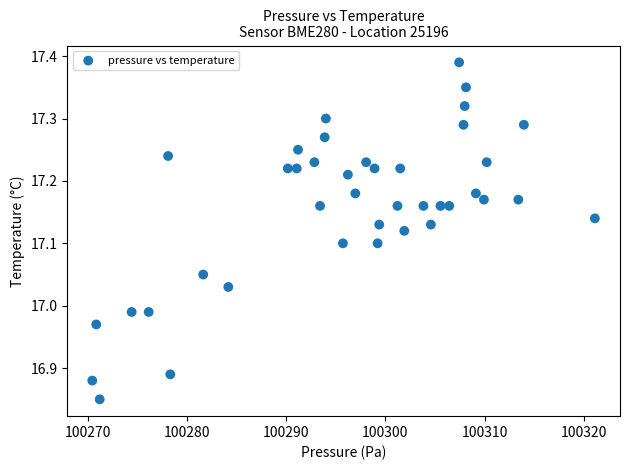

What is the range of Y values (max minus min)?

0.5